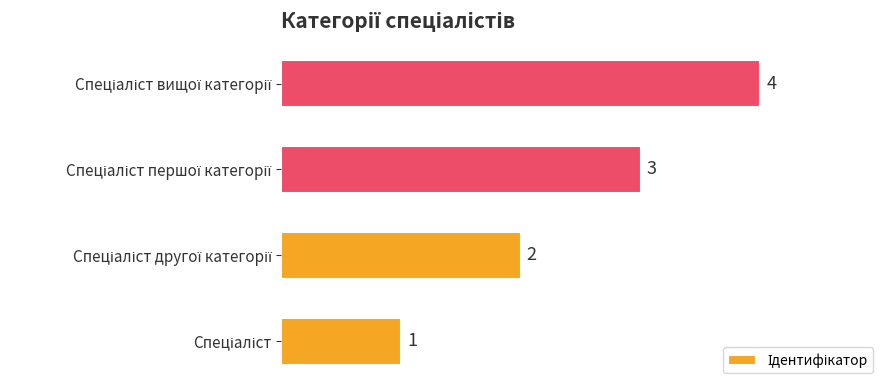

What is the smallest value displayed?

1